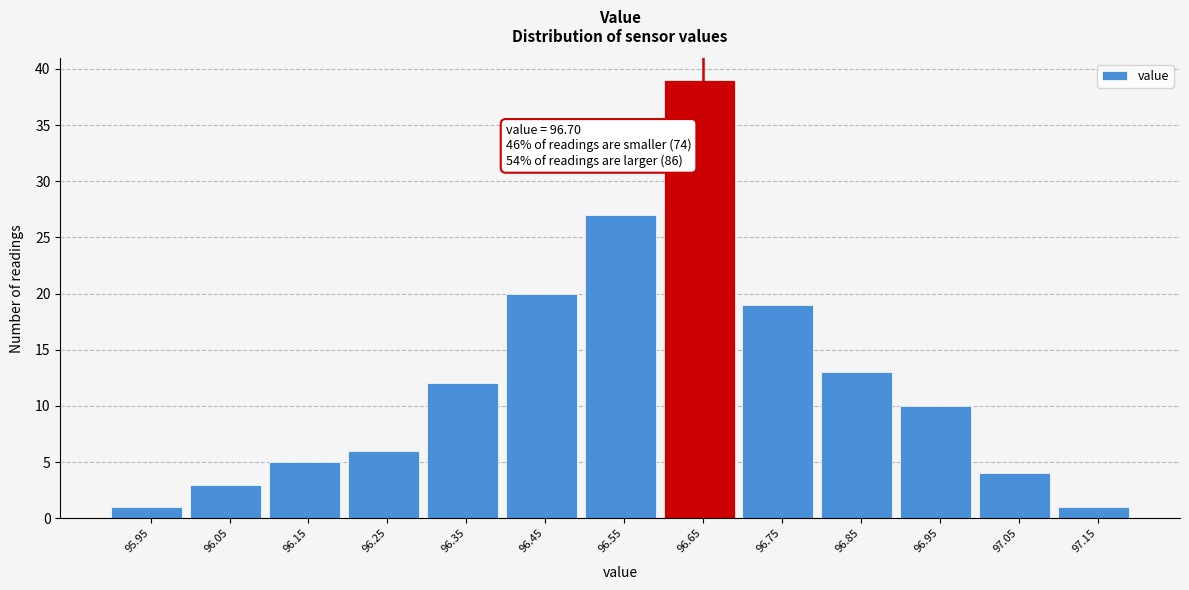

Reading left to right, extract all data points from this chart.

1	3	5	6	12	20	27	39	19	13	10	4	1